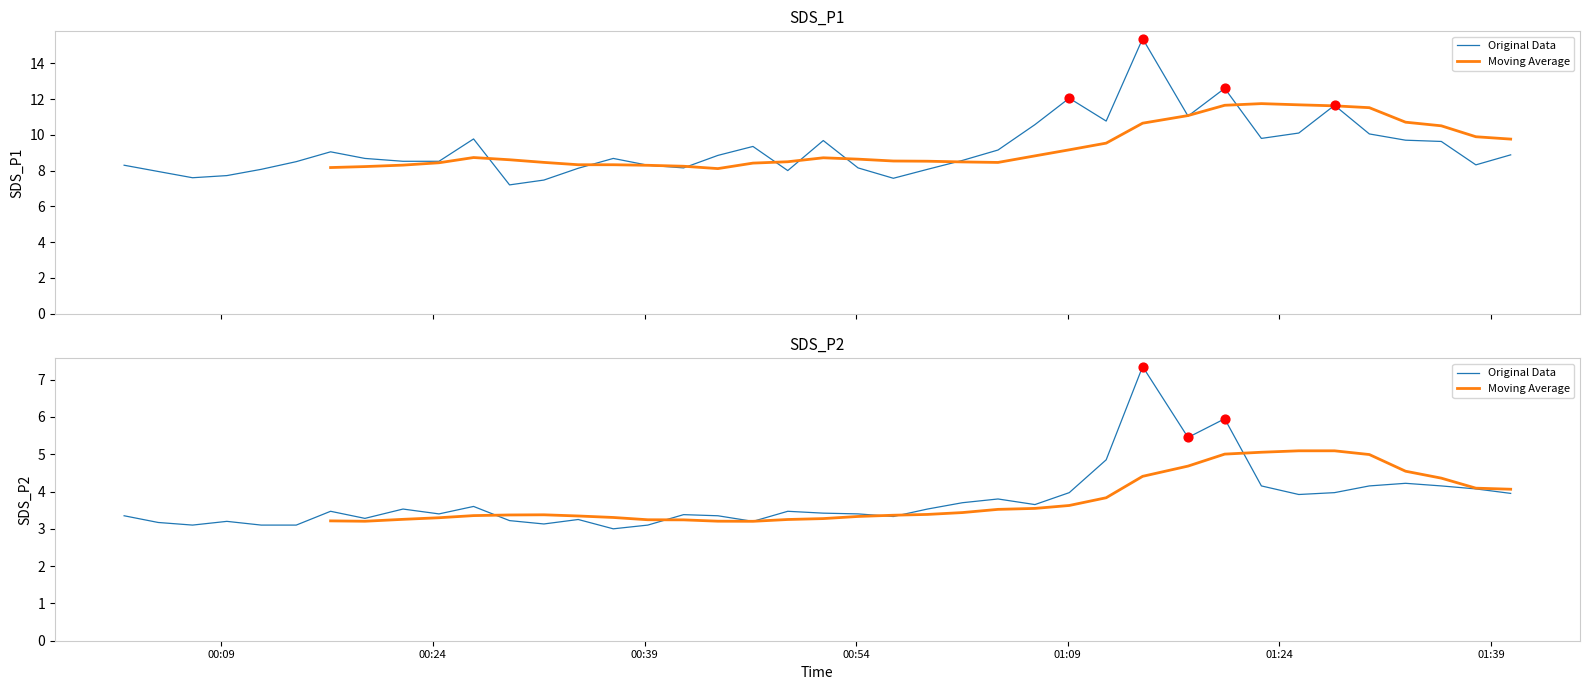

Which series has the largest total across all categories?

Original Data